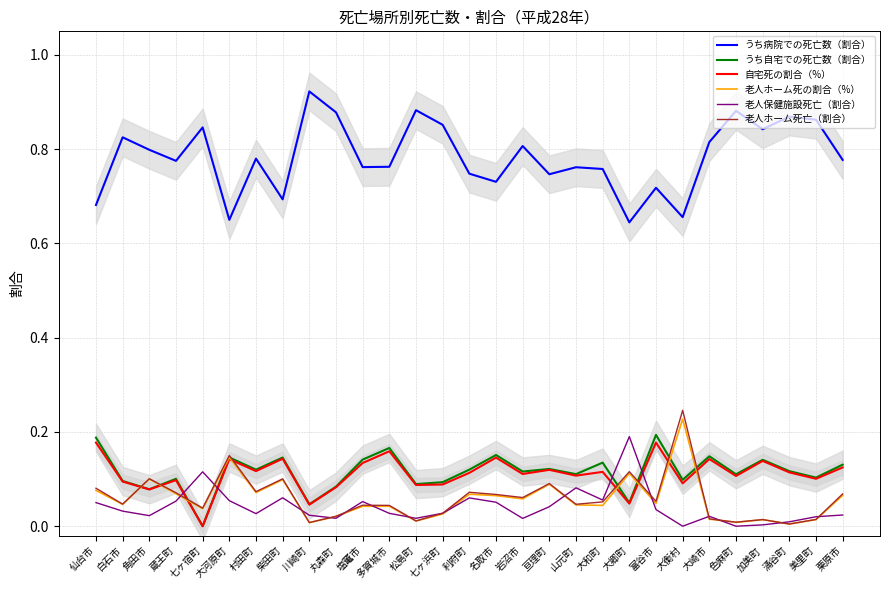

List the labels in order of うち病院での死亡数（割合） value, largest first.

川崎町, 松島町, 色麻町, 丸森町, 涌谷町, 美里町, 七ヶ浜町, 七ヶ宿町, 加美町, 白石市, 大崎市, 岩沼市, 角田市, 村田町, 栗原市, 蔵王町, 多賀城市, 塩竃市, 山元町, 大和町, 利府町, 亘理町, 名取市, 富谷市, 柴田町, 仙台市, 大衡村, 大河原町, 大郷町